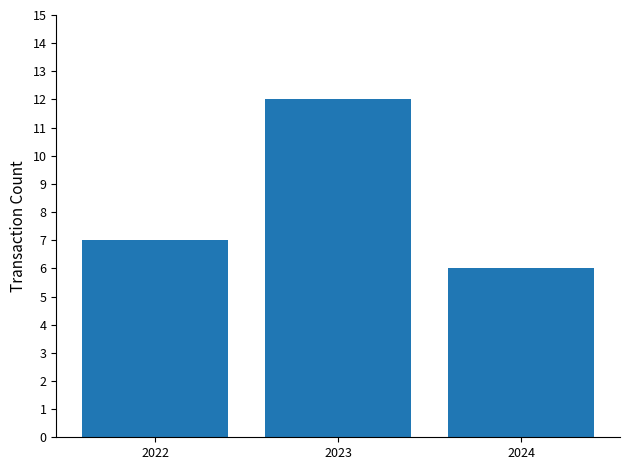

What is the maximum value shown in the chart?

12